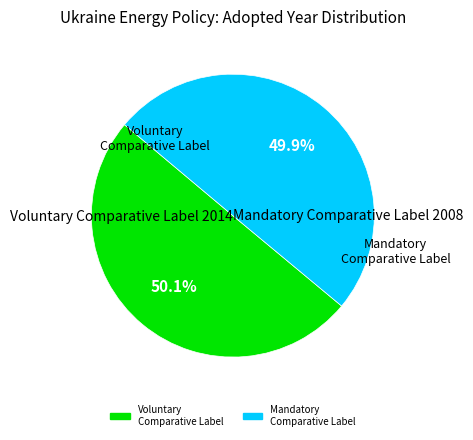

Which category accounts for the majority?

Voluntary / Comparative Label (2014)